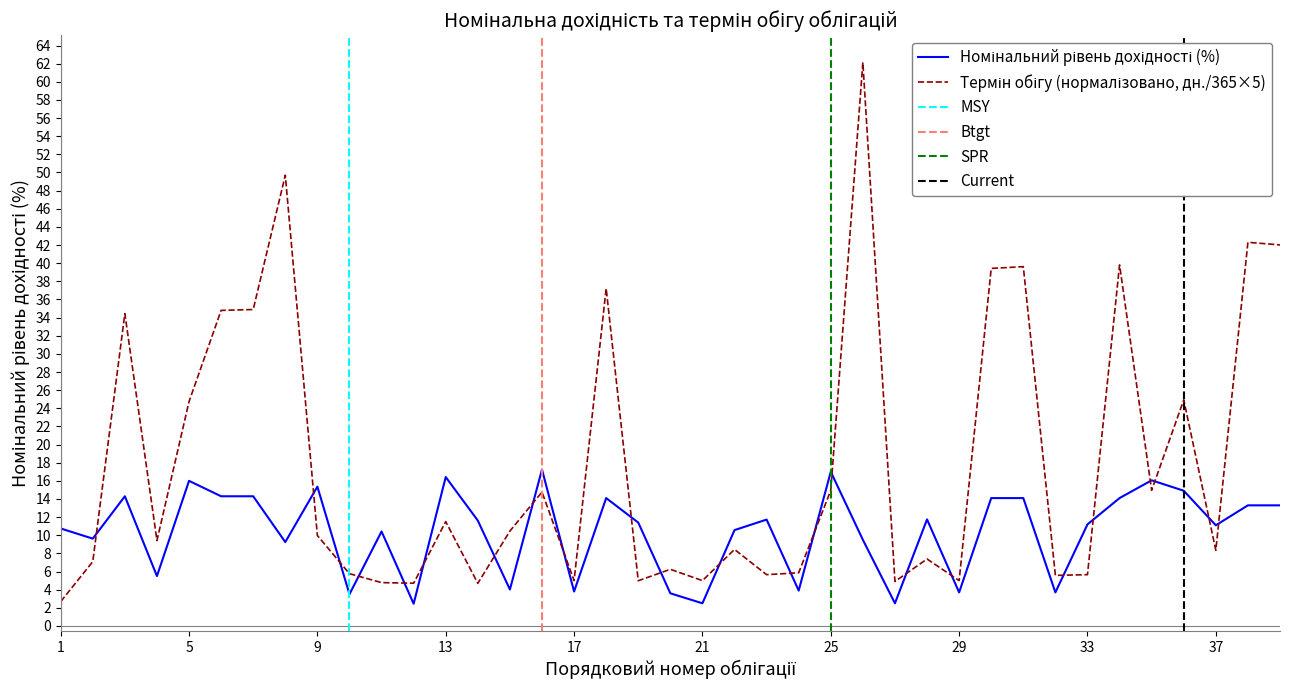

How many times do Термін обігу (дн.) and Номінальний рівень дохідності (%) cross each other?

23